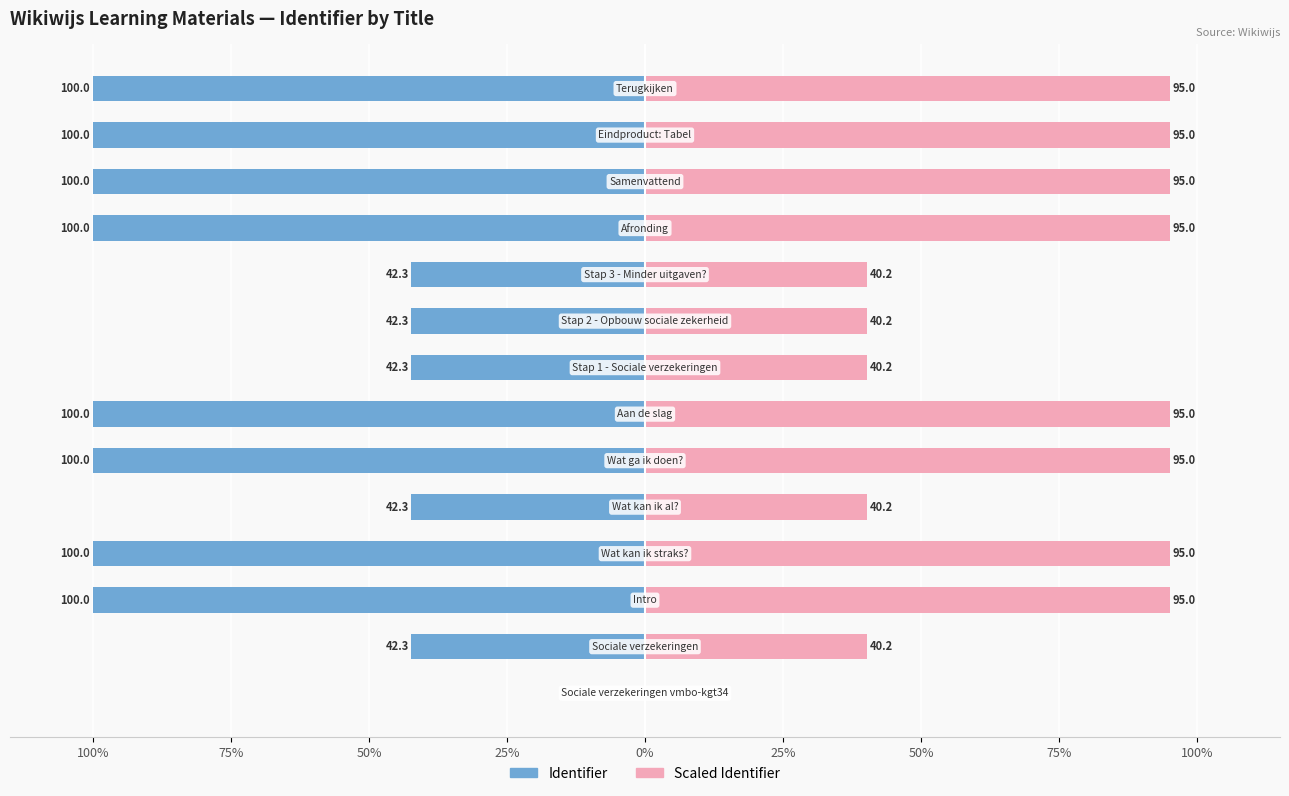

What is the difference between the maximum and second lowest values in the Scaled Identifier series?

54.8